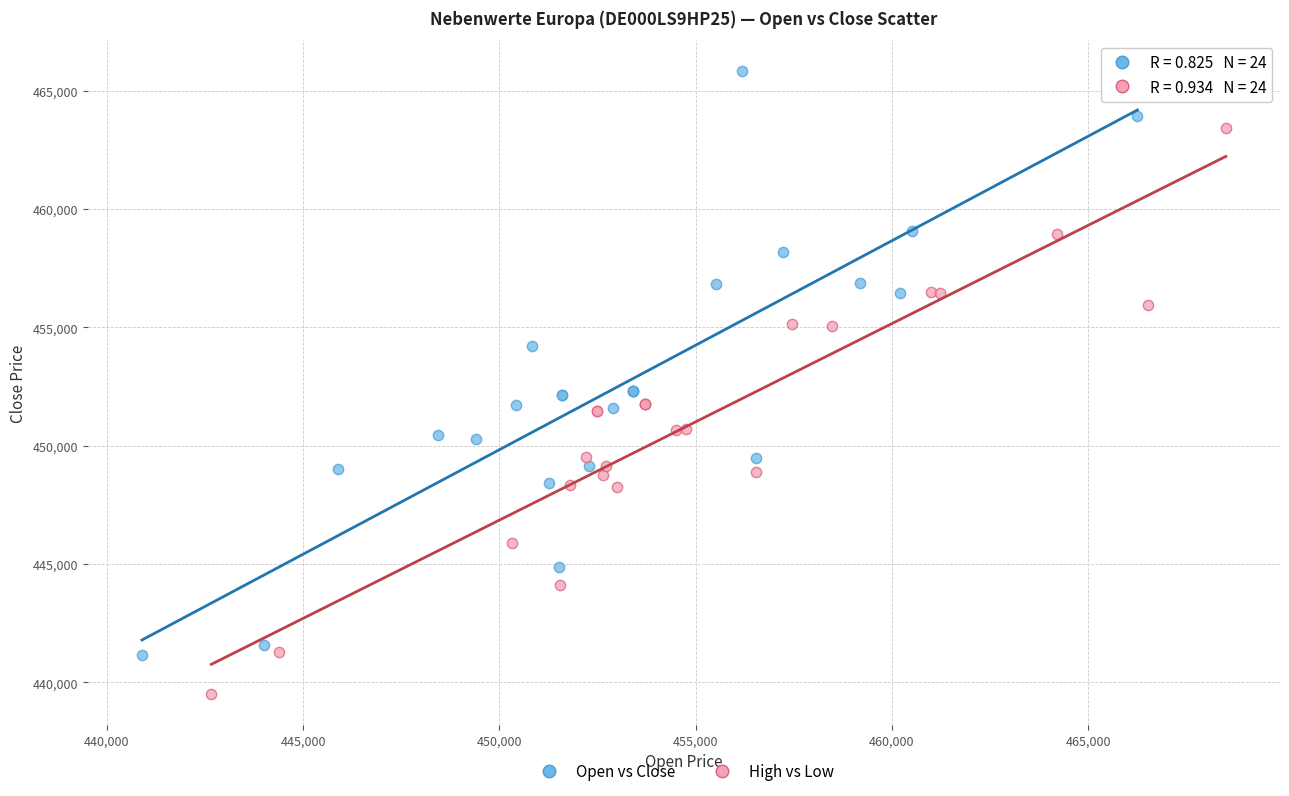

Which series contains the lowest Y value?

High vs Low